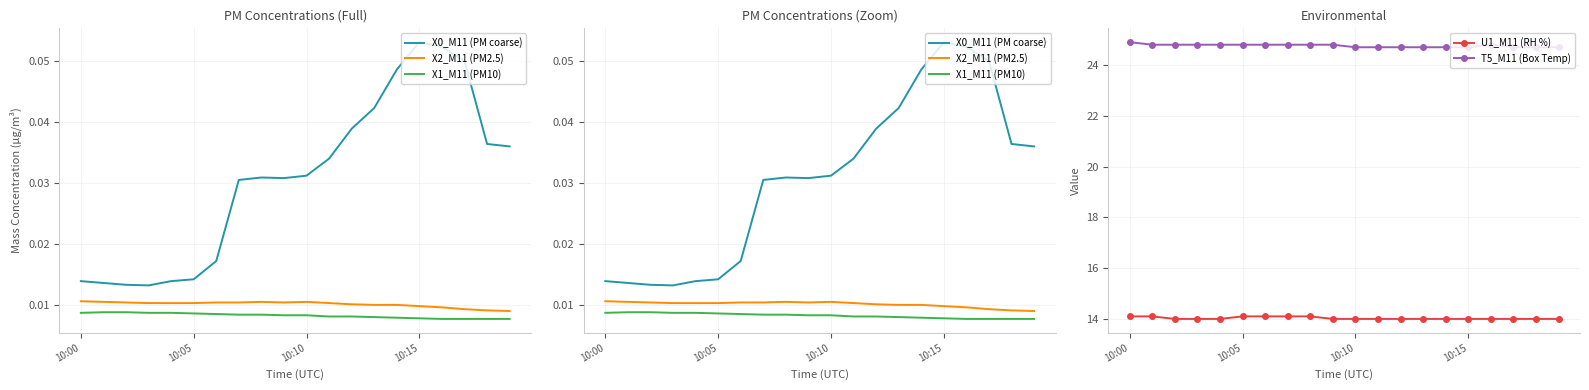

How many interior local peaks does the X2_M11 (PM2.5) series have?

2